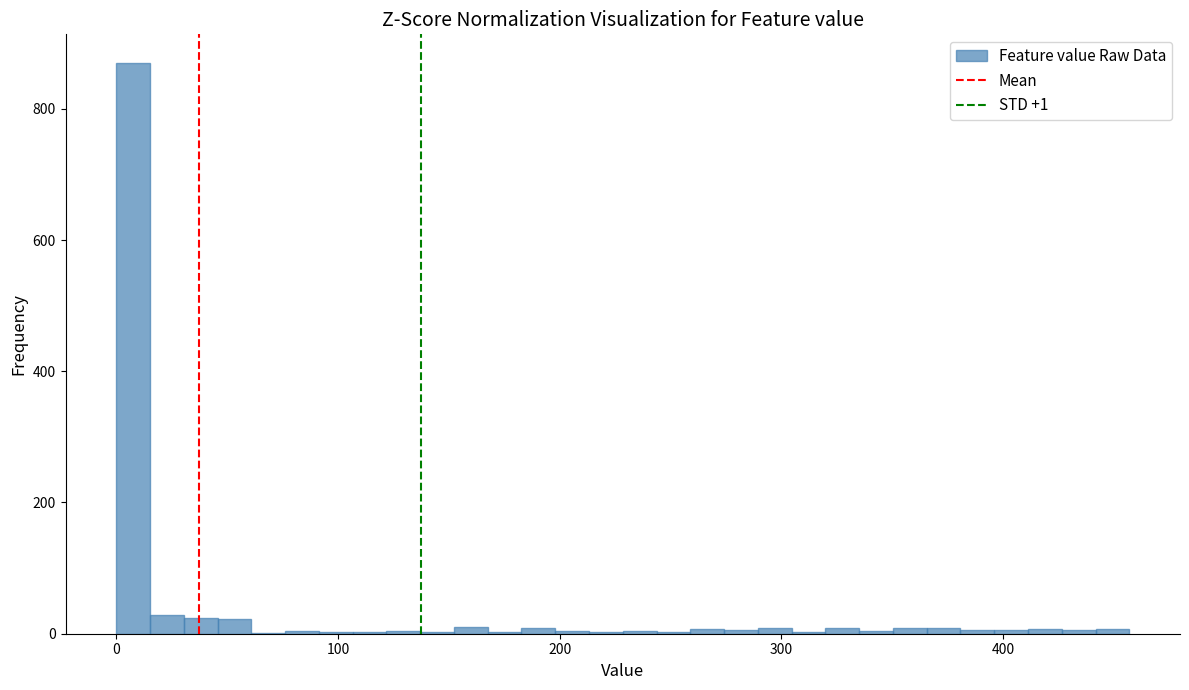

Read against the x-axis, roughly where is the centre of the tallest bar?

10